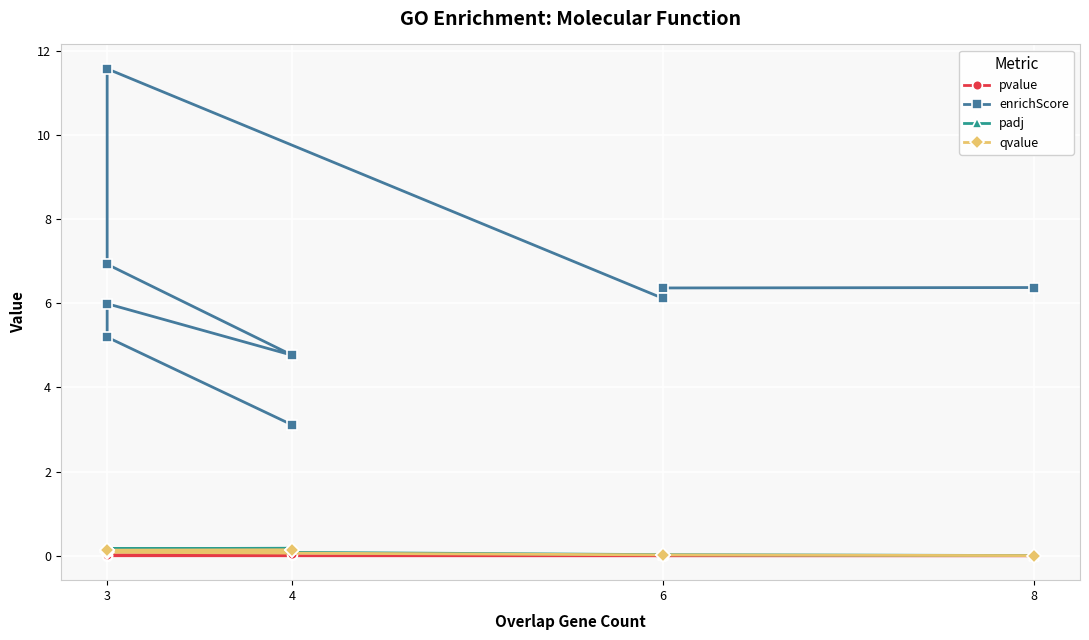

At 3, list the series in order from largest to smallest.

enrichScore, padj, qvalue, pvalue